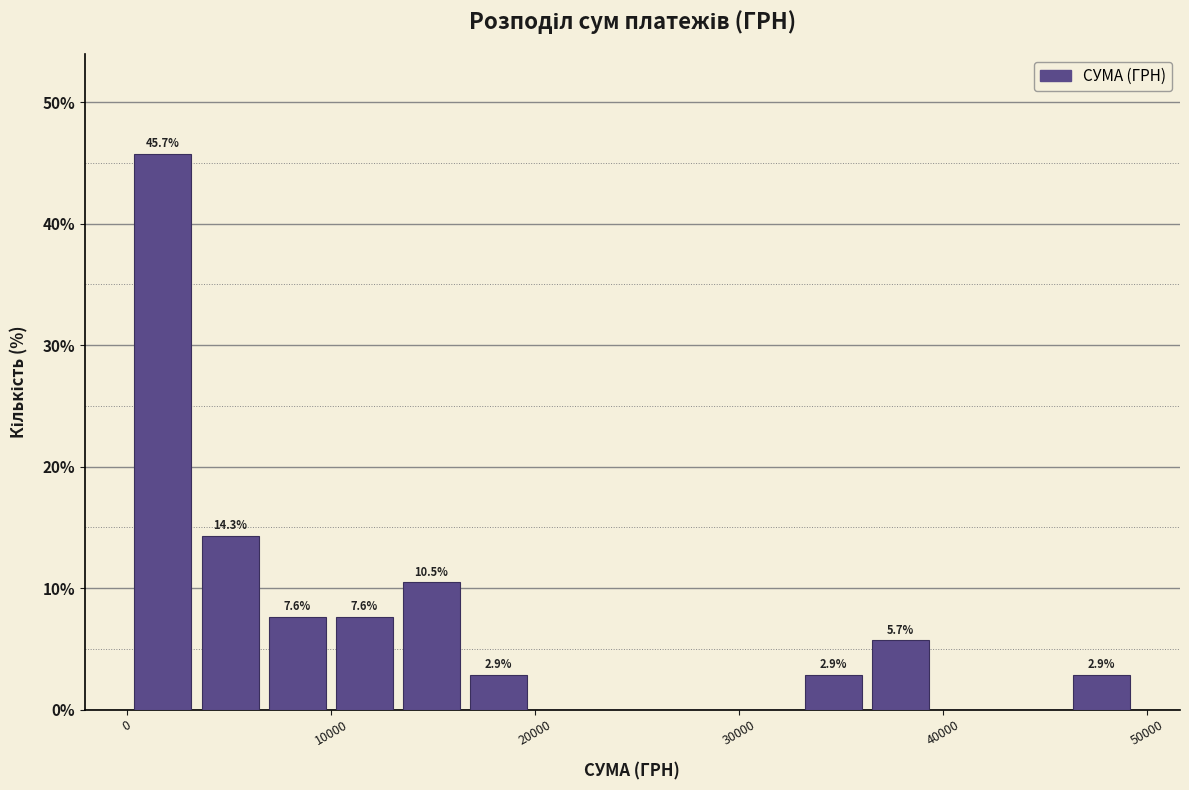

Read against the x-axis, roughly where is the centre of the tallest bar?

2000